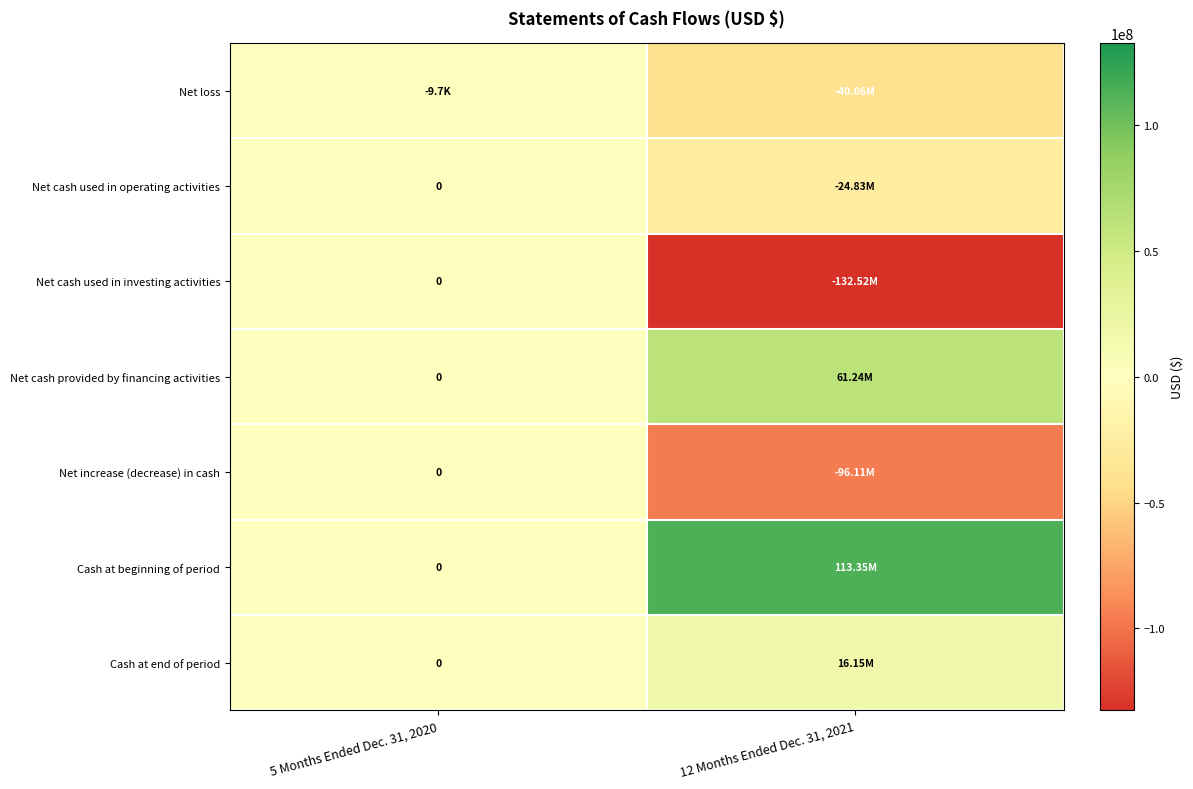

True or false: Net increase (decrease) in cash has a value of -34190248 at 12 Months Ended Dec. 31, 2021.

False